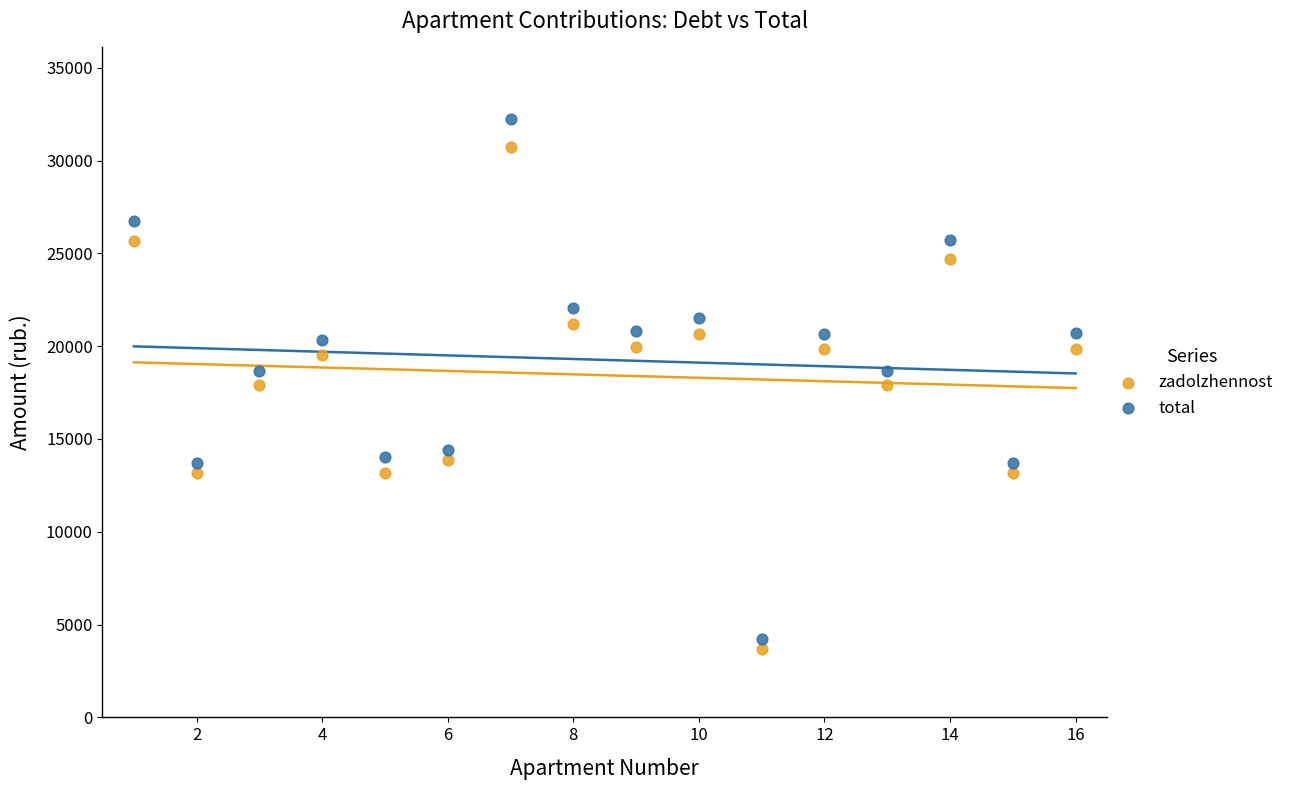

Which series reaches the maximum Y coordinate?

total